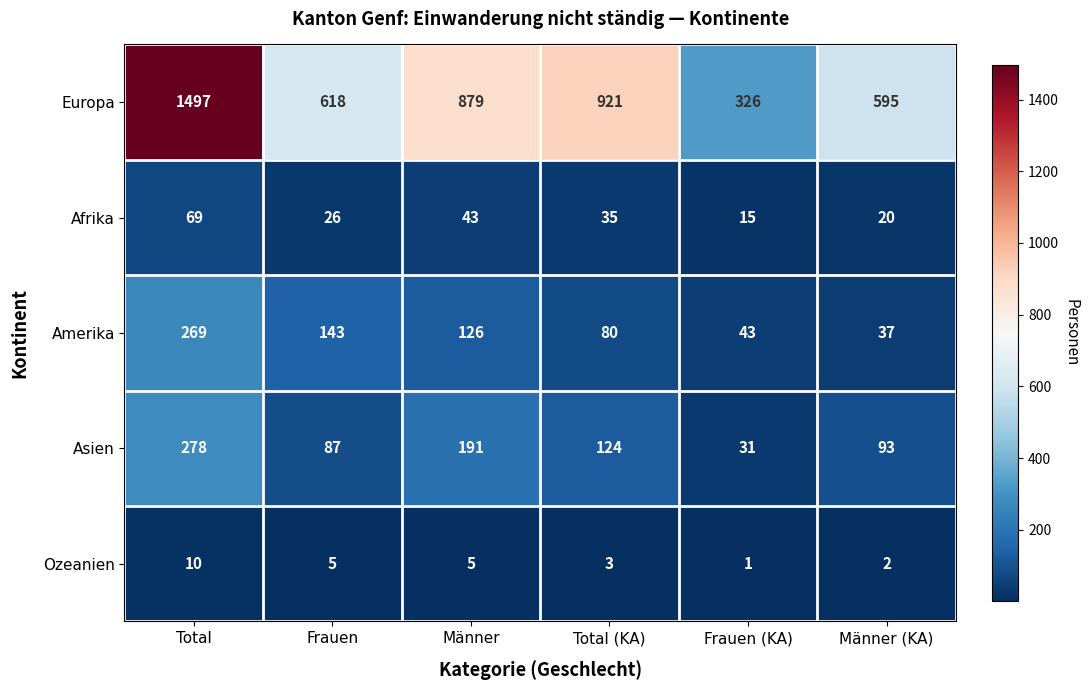

Reading left to right, list all the values displayed in this chart.

Europa: 1497	618	879	921	326	595
Afrika: 69	26	43	35	15	20
Amerika: 269	143	126	80	43	37
Asien: 278	87	191	124	31	93
Ozeanien: 10	5	5	3	1	2